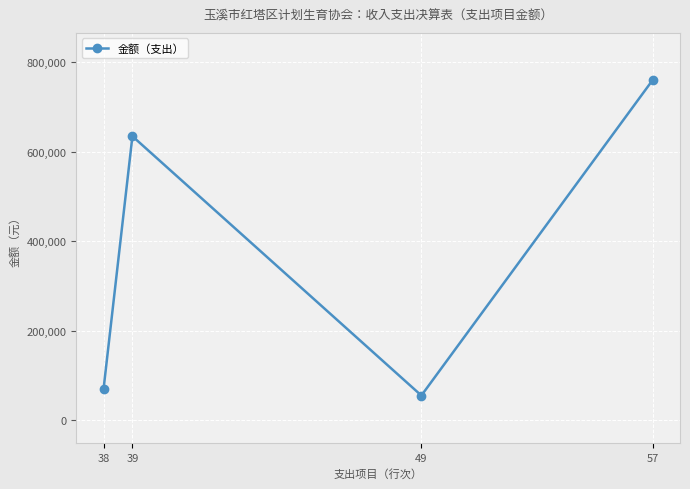

Reading left to right, list all the values displayed in this chart.

69572.6	634996.1	55662.0	760230.7